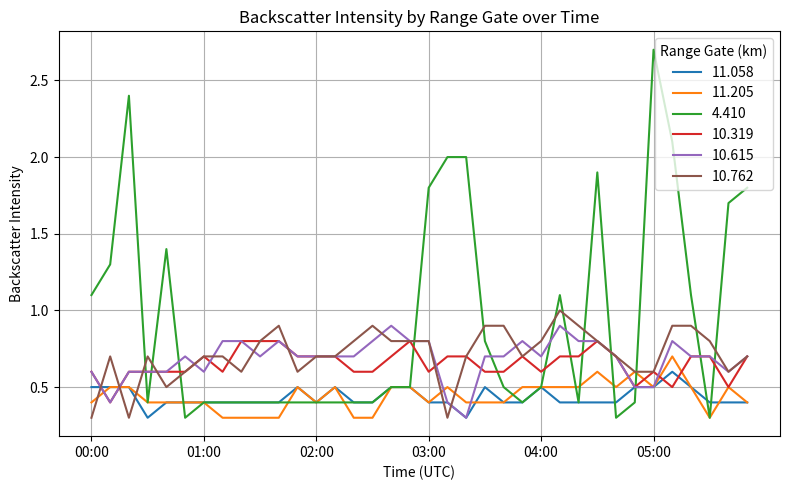

Which series has the largest total across all categories?

4.410